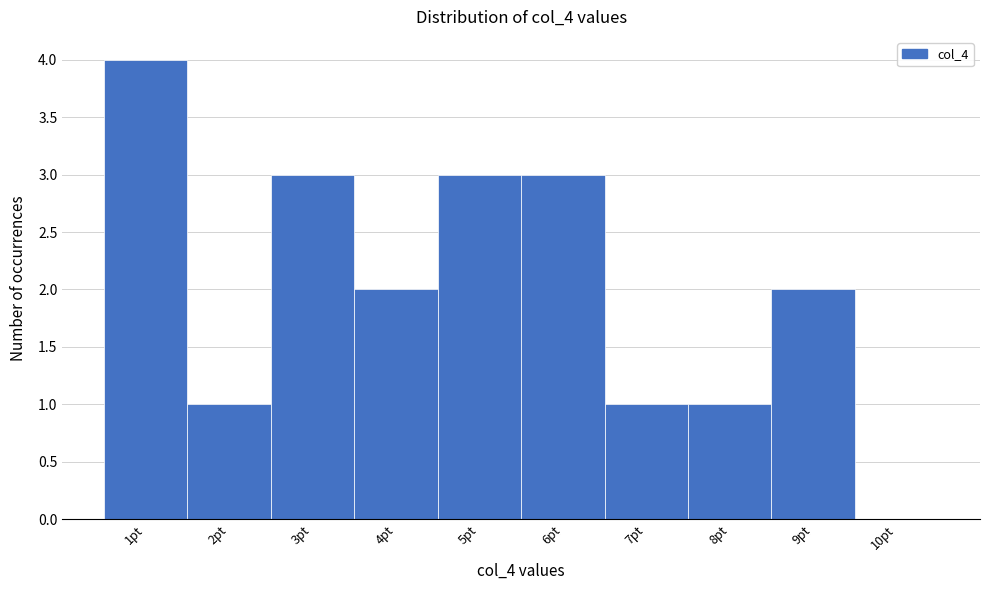

Reading left to right, extract all data points from this chart.

1pt=4	2pt=1	3pt=3	4pt=2	5pt=3	6pt=3	7pt=1	8pt=1	9pt=2	10pt=0